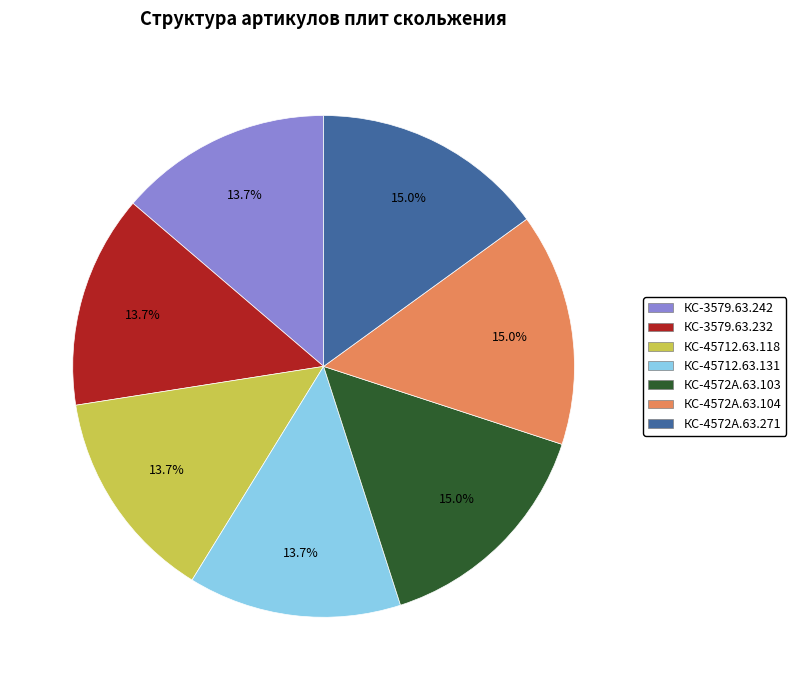

To the nearest percent, what is the difference between the largest and smallest slice percentages?

1%